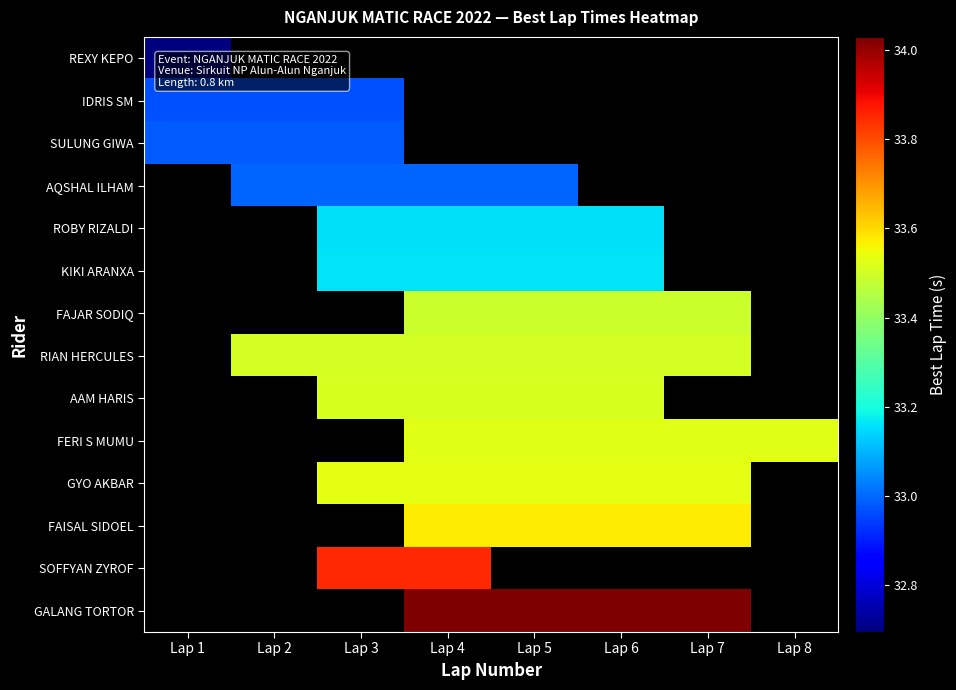

How many data points in ROBY RIZALDI are above 33?

4